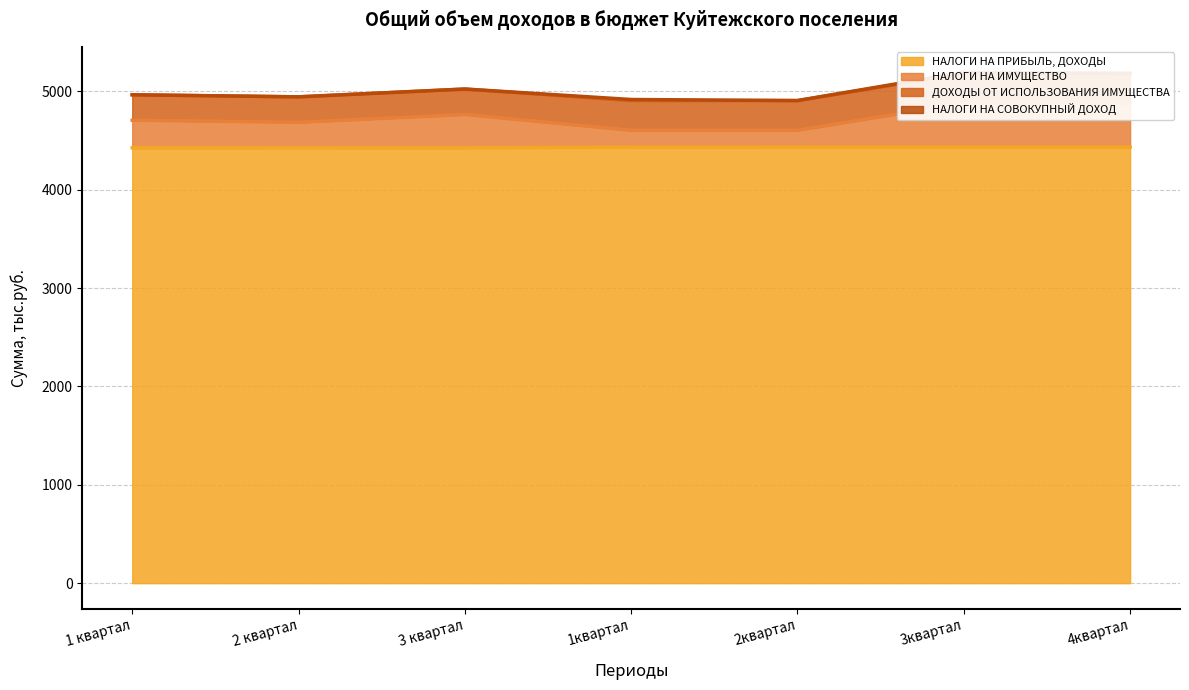

In НАЛОГИ НА ПРИБЫЛЬ, ДОХОДЫ, how many points are lower than both neighbors (excluding endpoints)?

1